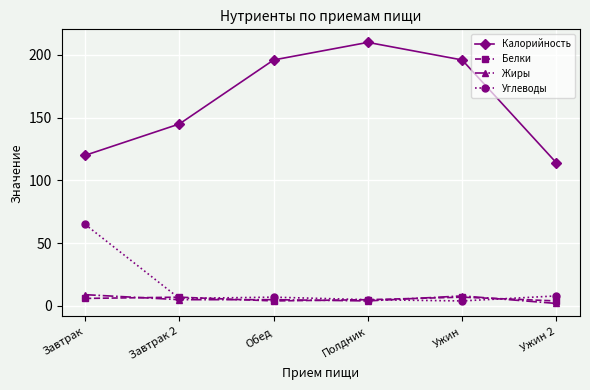

What is the label of the 6th point from the right?

Завтрак